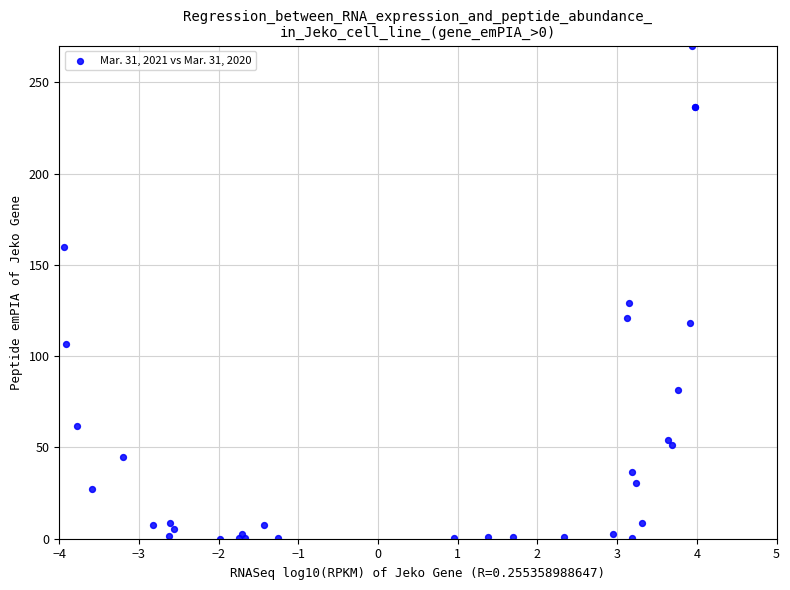

What Y value in the scatter plot is closest to 135?

129.2